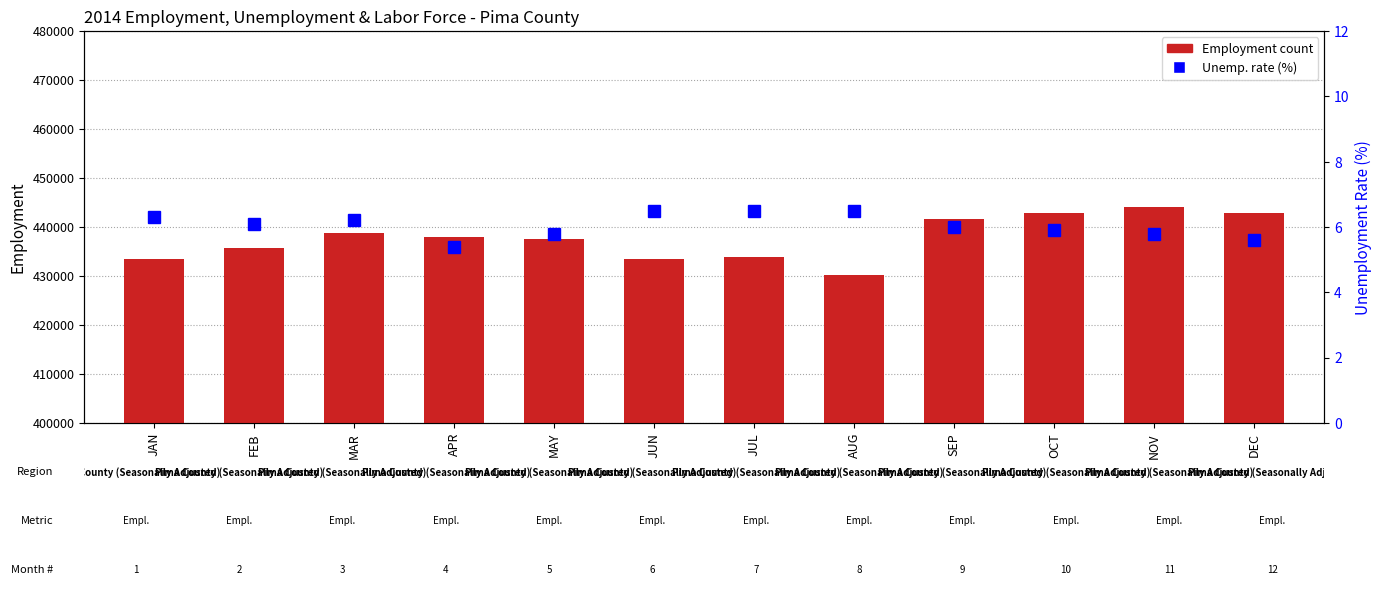

Which series has the widest spread of values?

Employment